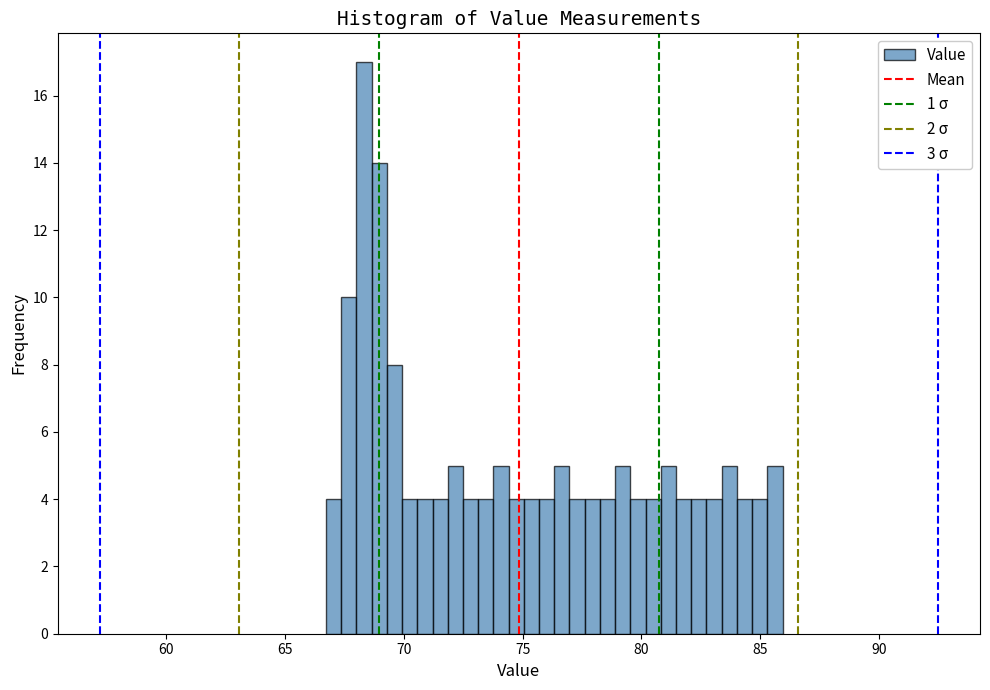

Read against the x-axis, roughly where is the centre of the tallest bar?

68.5